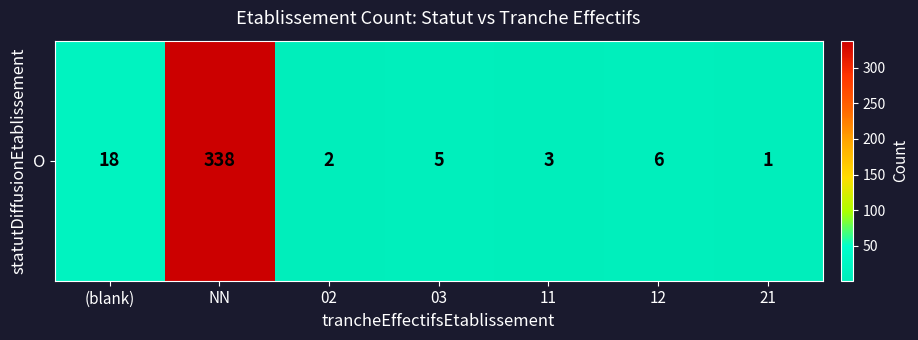

What is the greatest value displayed?

338